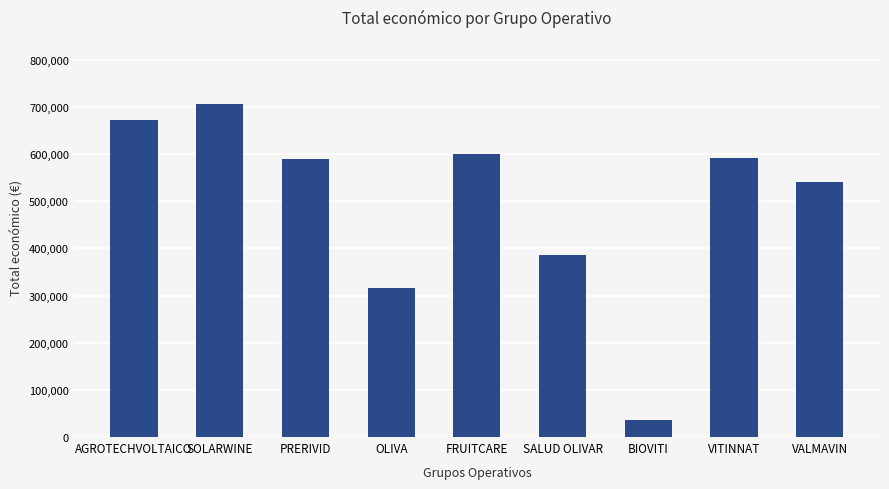

What is the change in value from SALUD OLIVAR to VITINNAT?

+207048